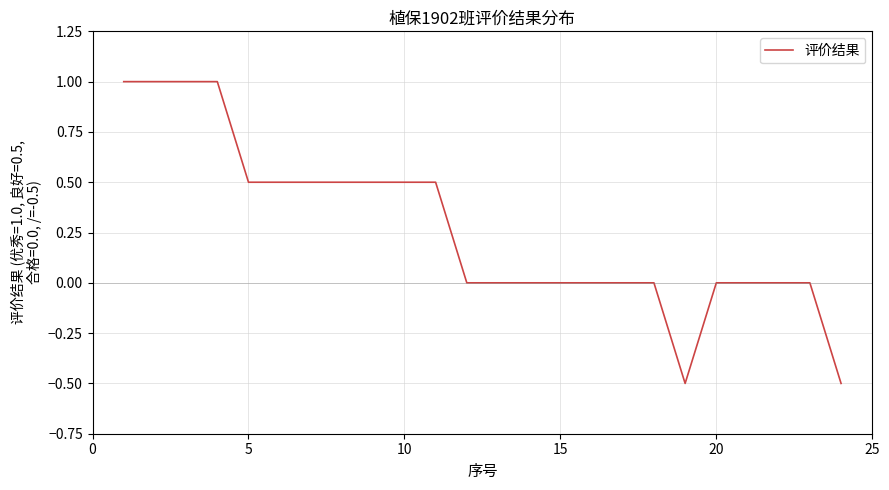

What is the minimum value shown in the chart?

-0.5